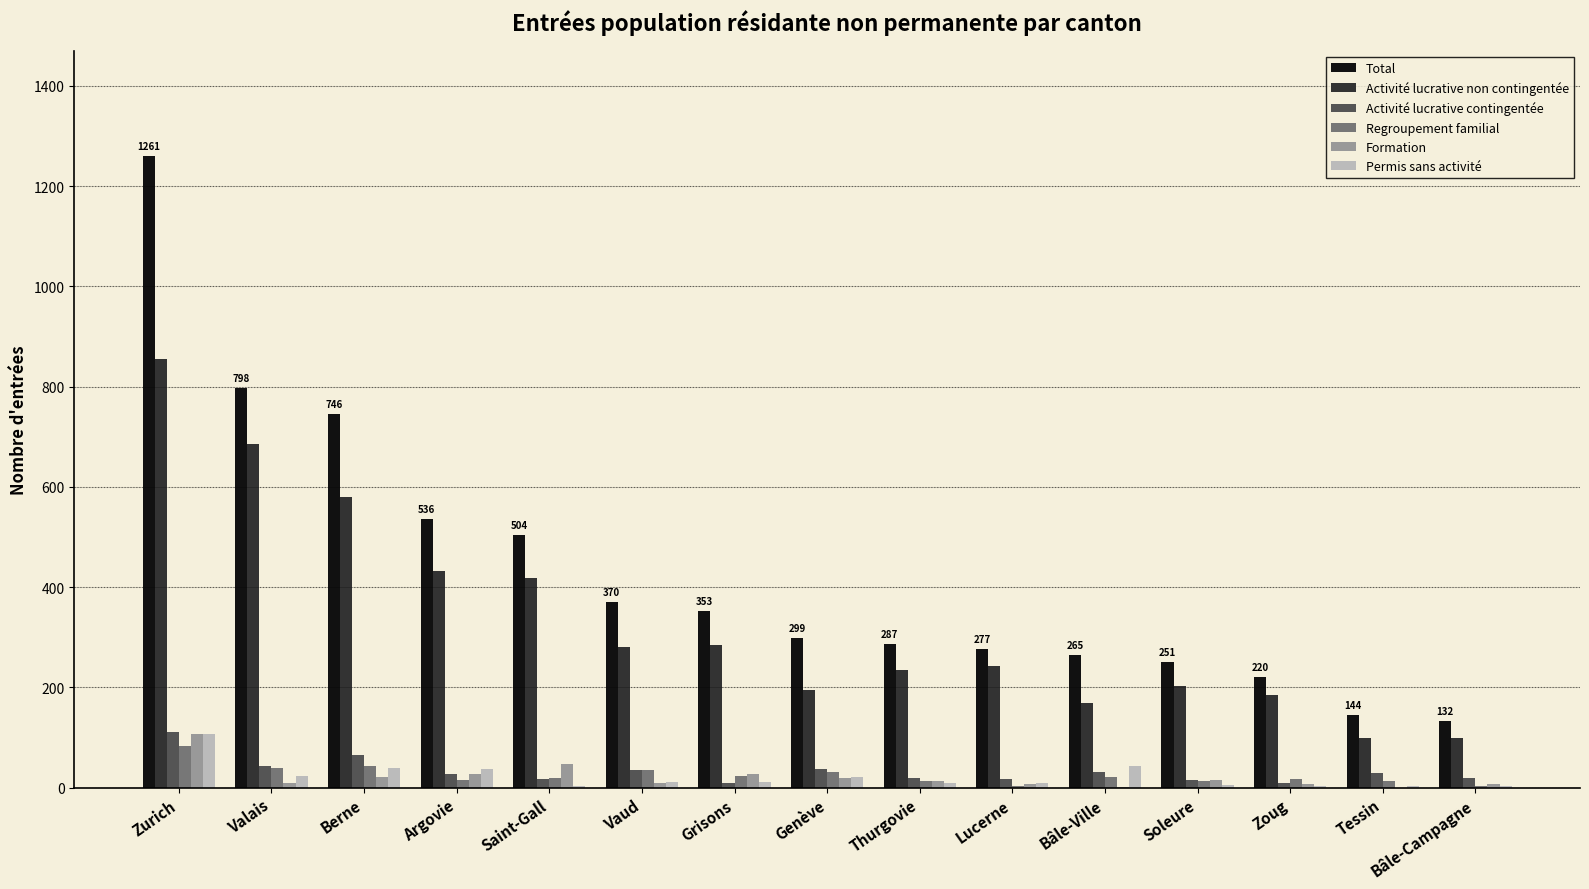

True or false: Total has a value of 42 at Bâle-Campagne.

False